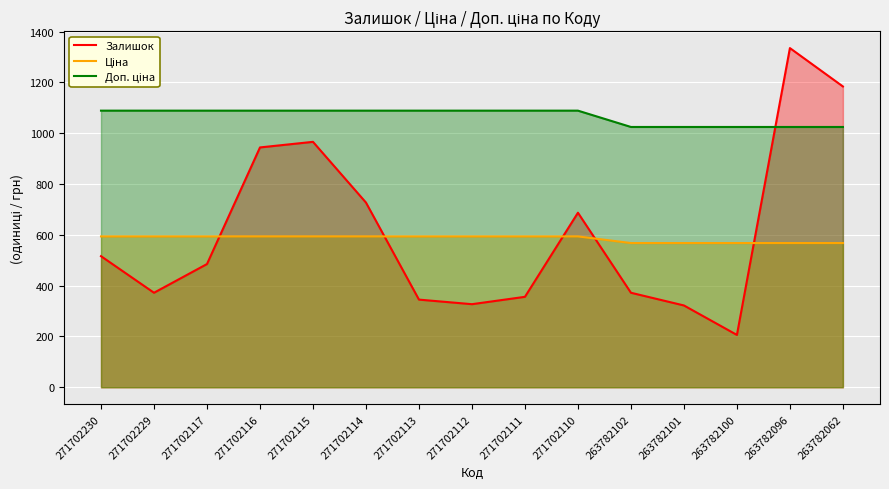

How many data points in Ціна are less than 593?

5